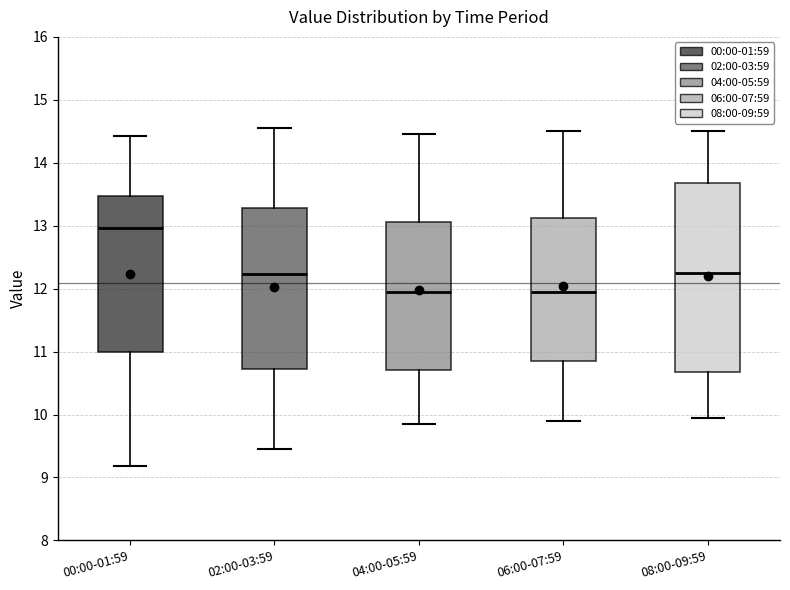

Comparing the boxes themselves (not the whiskers), which one is the tallest?

08:00-09:59